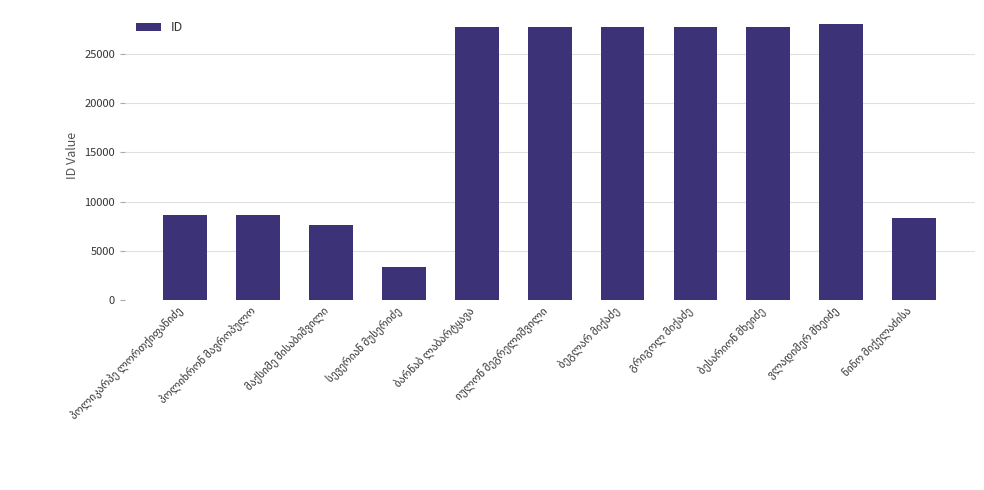

What is the difference between the second highest and second lowest values?

20176